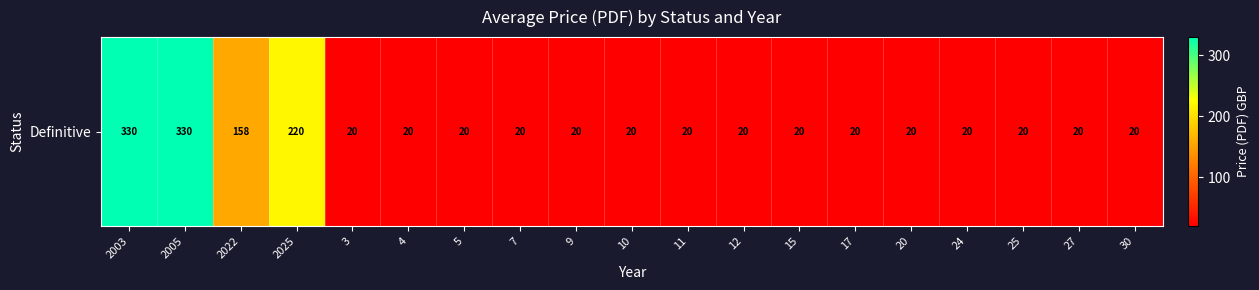

What is the maximum value shown in the chart?

330